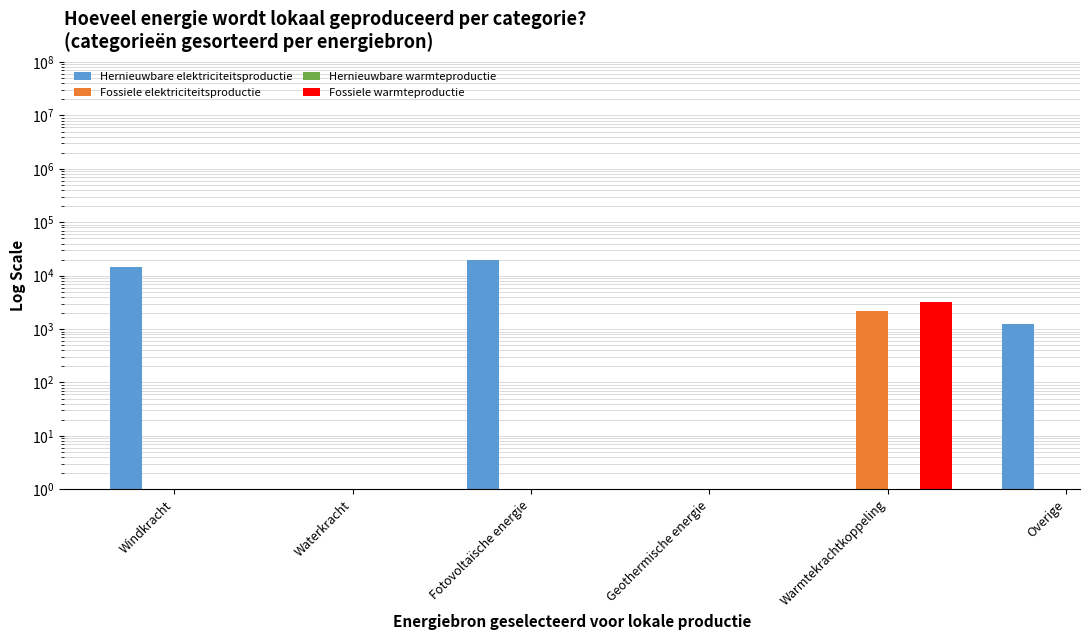

At how many categories does at least one series exceed 3966?

2